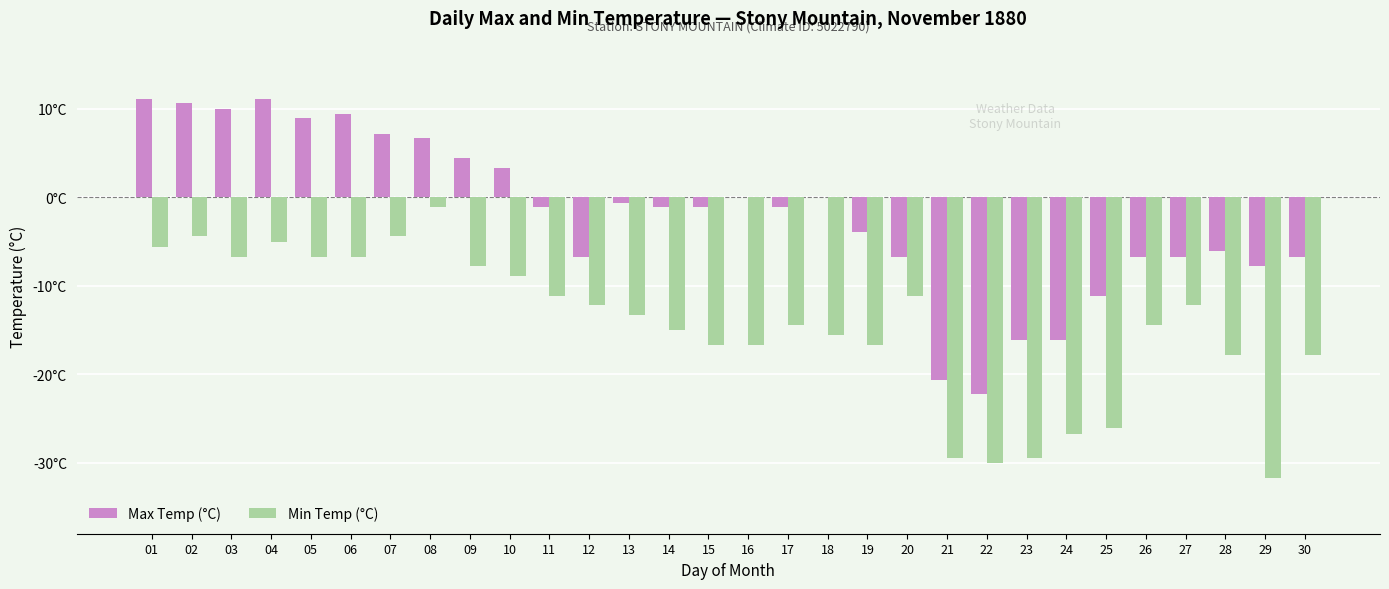

What are all the series names shown in the legend?

Max Temp (°C), Min Temp (°C)